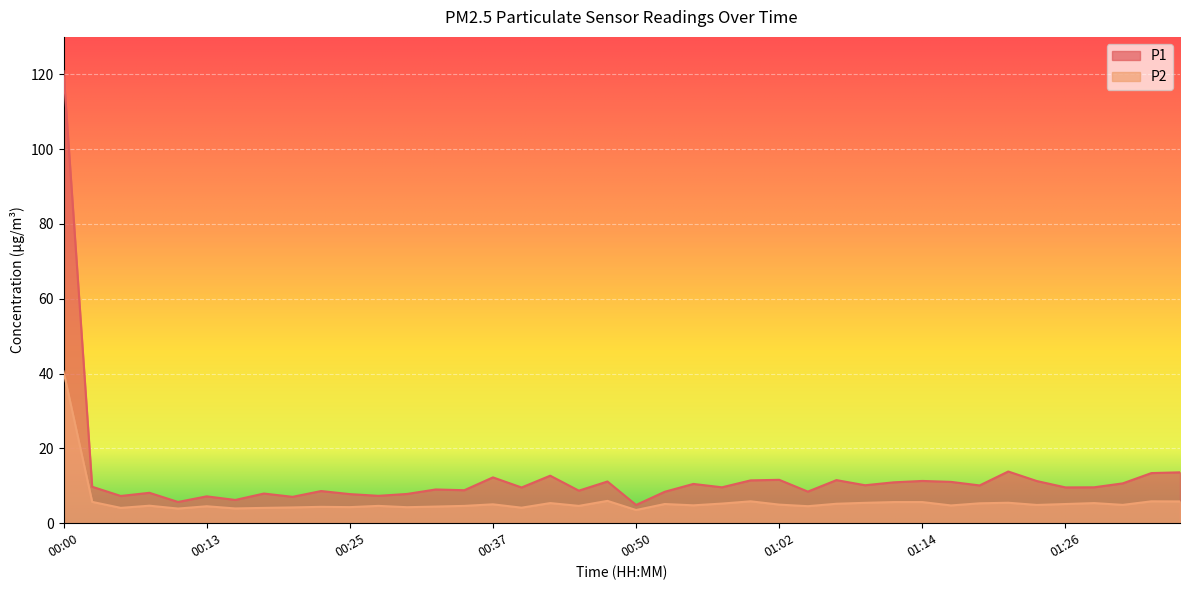

How many interior local peaks does the P2 series have?

12